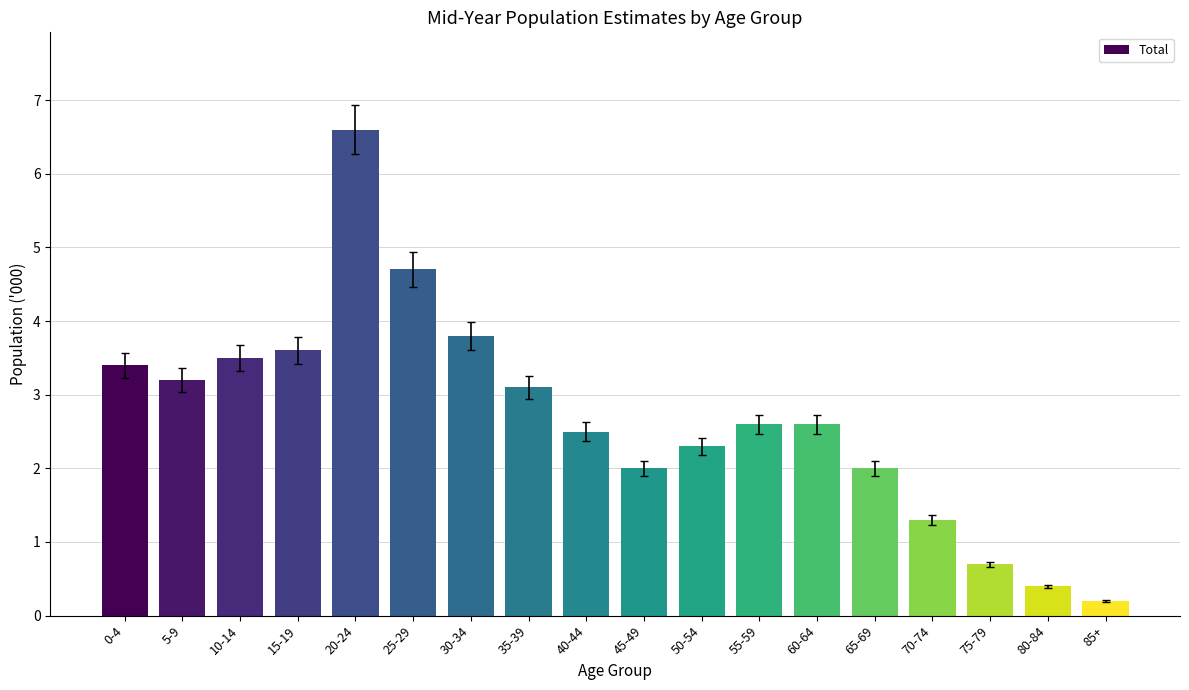

Reading left to right, what are all the values shown in this chart?

3.4	3.2	3.5	3.6	6.6	4.7	3.8	3.1	2.5	2.0	2.3	2.6	2.6	2.0	1.3	0.7	0.4	0.2